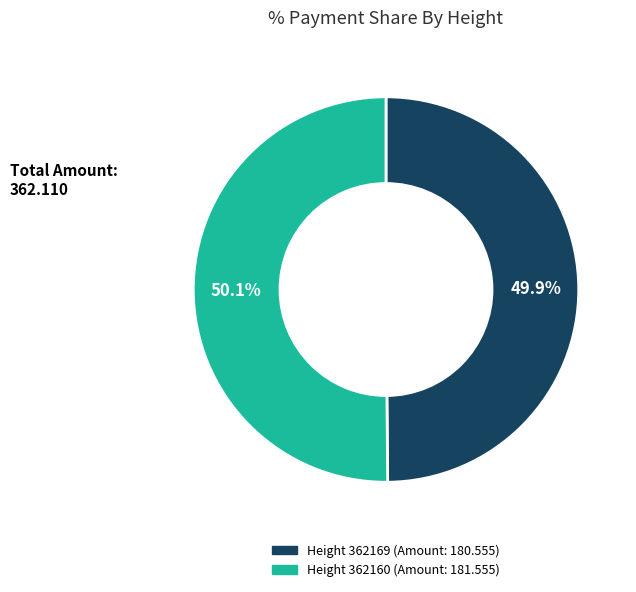

Is there any slice that represents more than half of the pie?

Yes